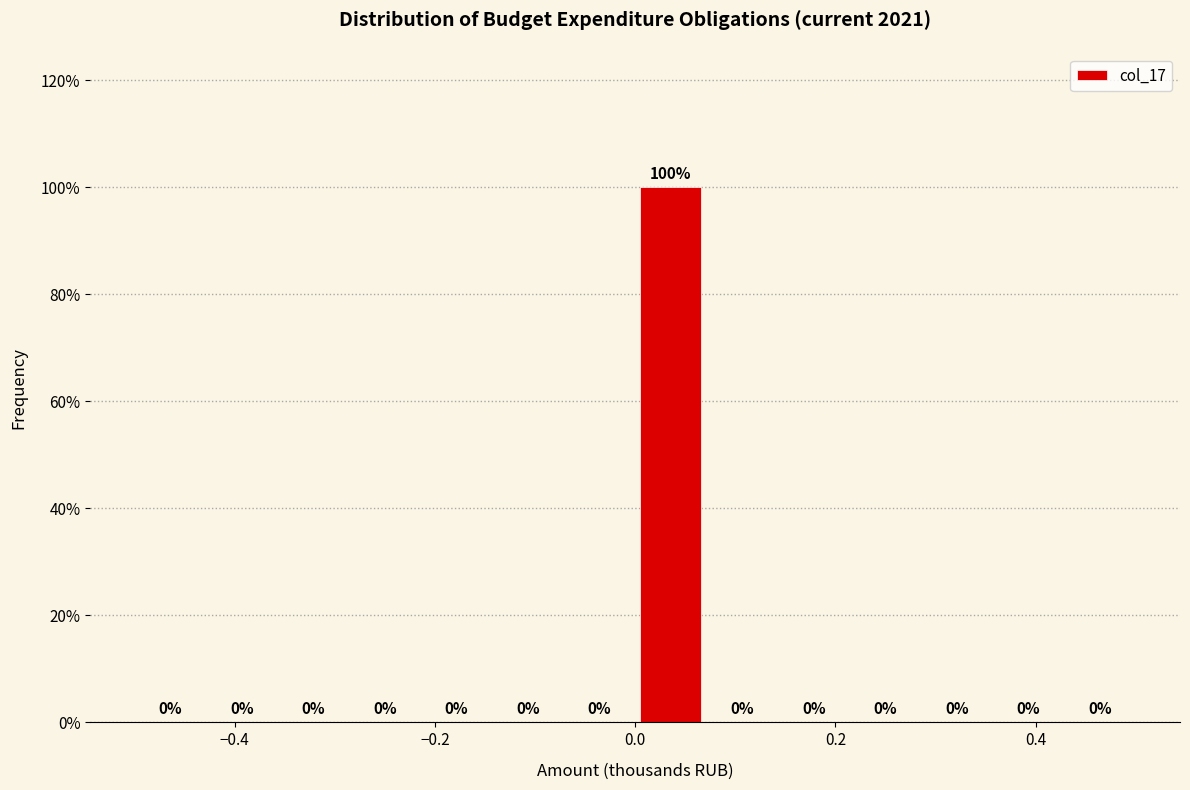

Around what value on the x-axis is the tallest bar? Give the approximate position of its centre, as read against the axis.

0.04